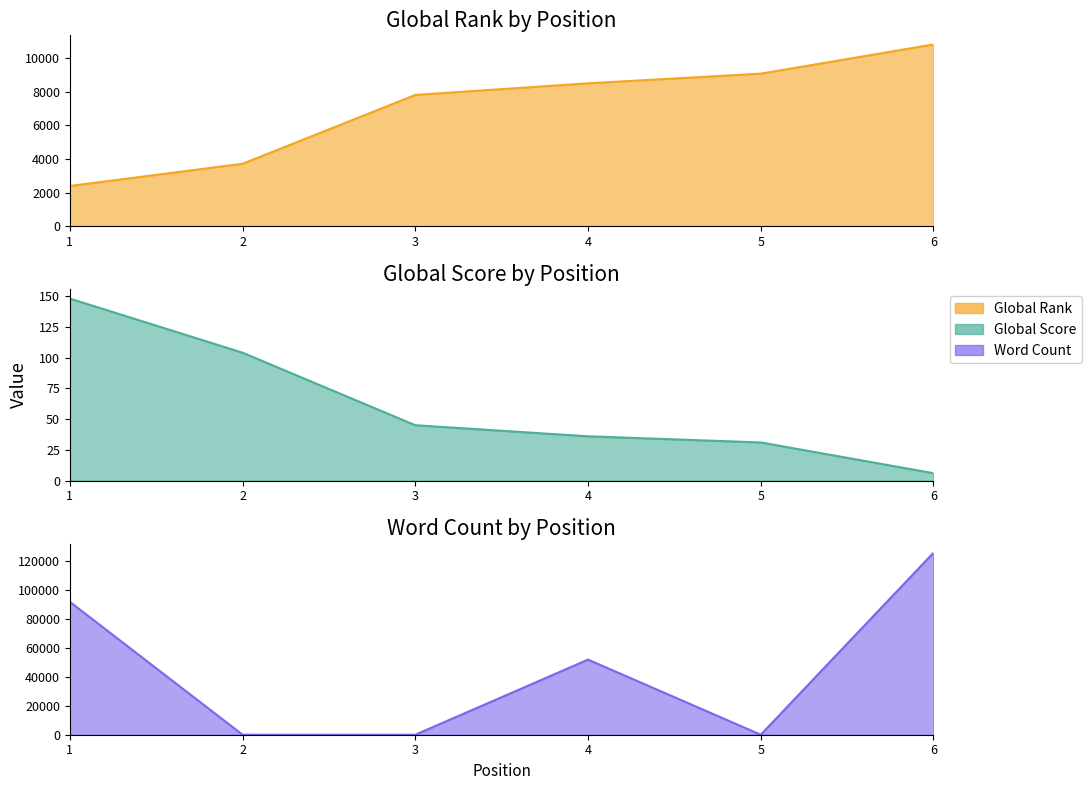

What value does the Word Count series have at 4?

52000